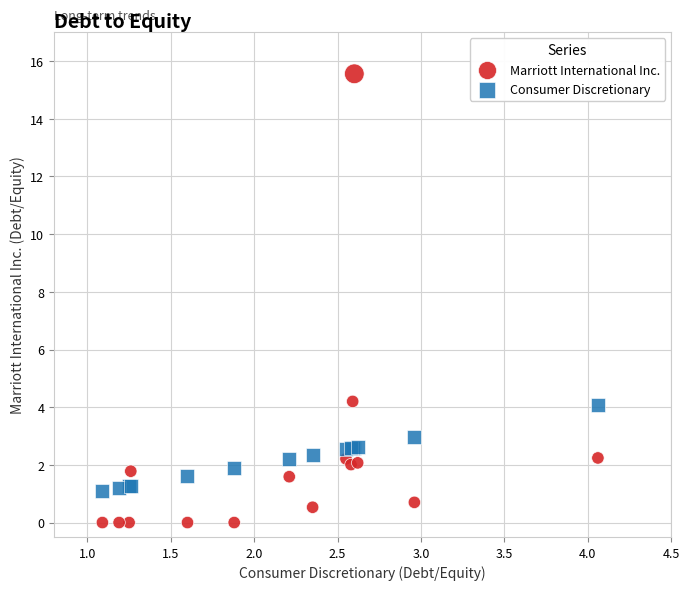

Which series has the widest spread of Y values?

Marriott International Inc.